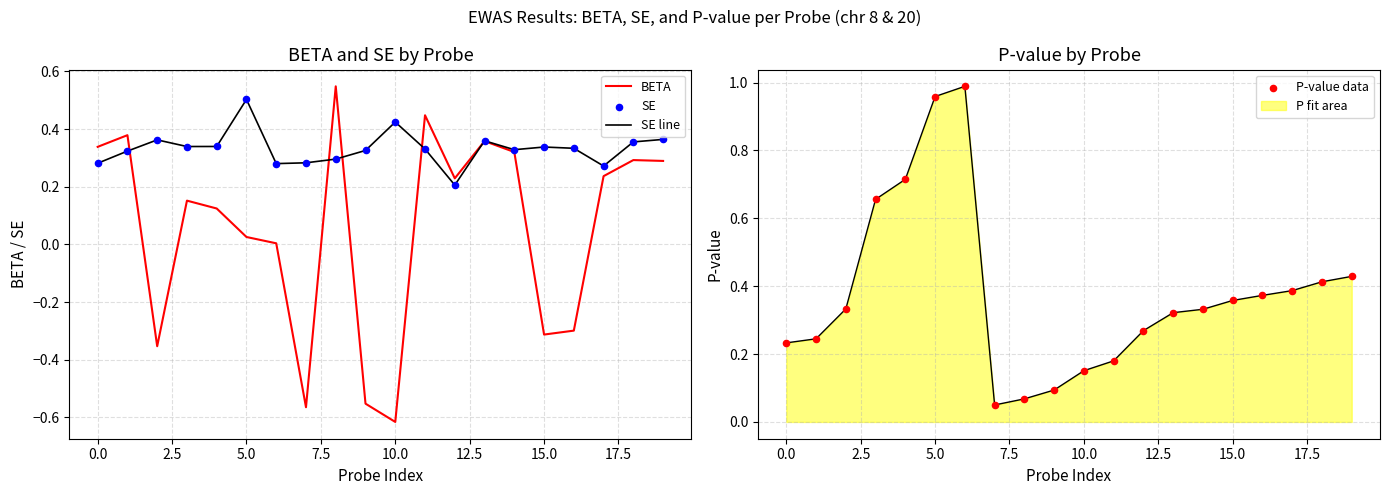

The value of P fit area at 5.0 is 1.7. True or false?

False